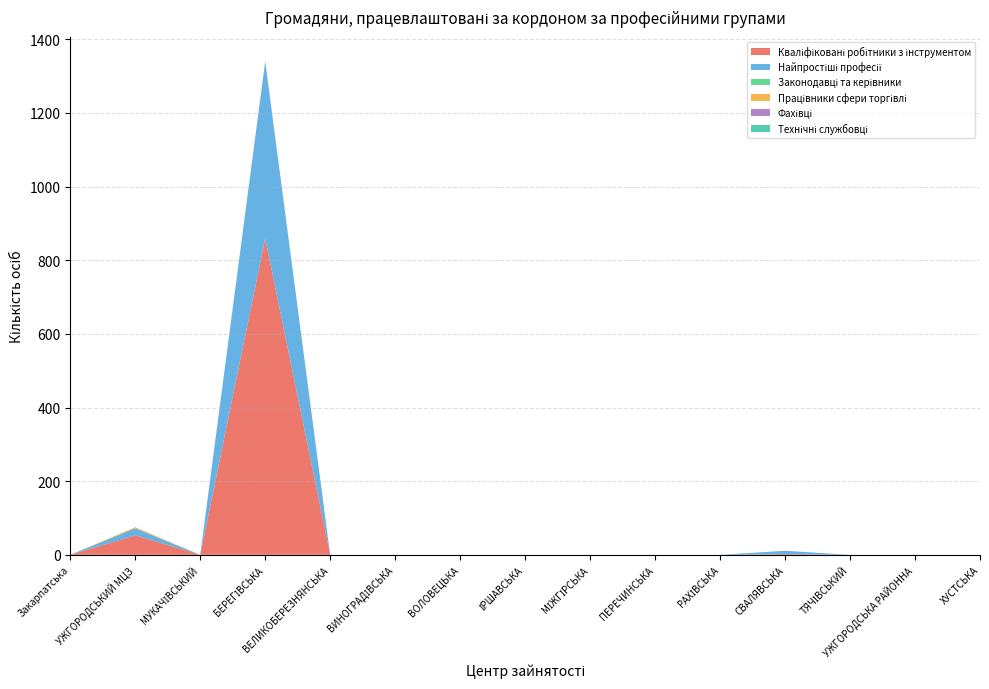

Reading right to left, what are all the values shown in this chart?

Кваліфіковані робітники з інструментом: ХУСТСЬКА=0	УЖГОРОДСЬКА РАЙОННА=0	ТЯЧІВСЬКИЙ=0	СВАЛЯВСЬКА=2	РАХІВСЬКА=0	ПЕРЕЧИНСЬКА=0	МІЖГІРСЬКА=0	ІРШАВСЬКА=0	ВОЛОВЕЦЬКА=0	ВИНОГРАДІВСЬКА=0	ВЕЛИКОБЕРЕЗНЯНСЬКА=0	БЕРЕГІВСЬКА=859	МУКАЧІВСЬКИЙ=0	УЖГОРОДСЬКИЙ МЦЗ=53	Закарпатська=0
Найпростіші професії: ХУСТСЬКА=0	УЖГОРОДСЬКА РАЙОННА=0	ТЯЧІВСЬКИЙ=0	СВАЛЯВСЬКА=9	РАХІВСЬКА=0	ПЕРЕЧИНСЬКА=0	МІЖГІРСЬКА=0	ІРШАВСЬКА=0	ВОЛОВЕЦЬКА=0	ВИНОГРАДІВСЬКА=0	ВЕЛИКОБЕРЕЗНЯНСЬКА=0	БЕРЕГІВСЬКА=481	МУКАЧІВСЬКИЙ=0	УЖГОРОДСЬКИЙ МЦЗ=19	Закарпатська=0
Законодавці та керівники: ХУСТСЬКА=0	УЖГОРОДСЬКА РАЙОННА=0	ТЯЧІВСЬКИЙ=0	СВАЛЯВСЬКА=0	РАХІВСЬКА=0	ПЕРЕЧИНСЬКА=0	МІЖГІРСЬКА=0	ІРШАВСЬКА=0	ВОЛОВЕЦЬКА=0	ВИНОГРАДІВСЬКА=0	ВЕЛИКОБЕРЕЗНЯНСЬКА=0	БЕРЕГІВСЬКА=0	МУКАЧІВСЬКИЙ=0	УЖГОРОДСЬКИЙ МЦЗ=0	Закарпатська=0
Працівники сфери торгівлі: ХУСТСЬКА=0	УЖГОРОДСЬКА РАЙОННА=0	ТЯЧІВСЬКИЙ=0	СВАЛЯВСЬКА=0	РАХІВСЬКА=0	ПЕРЕЧИНСЬКА=0	МІЖГІРСЬКА=0	ІРШАВСЬКА=0	ВОЛОВЕЦЬКА=0	ВИНОГРАДІВСЬКА=0	ВЕЛИКОБЕРЕЗНЯНСЬКА=0	БЕРЕГІВСЬКА=0	МУКАЧІВСЬКИЙ=0	УЖГОРОДСЬКИЙ МЦЗ=3	Закарпатська=0
Фахівці: ХУСТСЬКА=0	УЖГОРОДСЬКА РАЙОННА=0	ТЯЧІВСЬКИЙ=0	СВАЛЯВСЬКА=0	РАХІВСЬКА=0	ПЕРЕЧИНСЬКА=0	МІЖГІРСЬКА=0	ІРШАВСЬКА=0	ВОЛОВЕЦЬКА=0	ВИНОГРАДІВСЬКА=0	ВЕЛИКОБЕРЕЗНЯНСЬКА=0	БЕРЕГІВСЬКА=0	МУКАЧІВСЬКИЙ=0	УЖГОРОДСЬКИЙ МЦЗ=0	Закарпатська=0
Технічні службовці: ХУСТСЬКА=0	УЖГОРОДСЬКА РАЙОННА=0	ТЯЧІВСЬКИЙ=0	СВАЛЯВСЬКА=0	РАХІВСЬКА=0	ПЕРЕЧИНСЬКА=0	МІЖГІРСЬКА=0	ІРШАВСЬКА=0	ВОЛОВЕЦЬКА=0	ВИНОГРАДІВСЬКА=0	ВЕЛИКОБЕРЕЗНЯНСЬКА=0	БЕРЕГІВСЬКА=0	МУКАЧІВСЬКИЙ=0	УЖГОРОДСЬКИЙ МЦЗ=0	Закарпатська=0